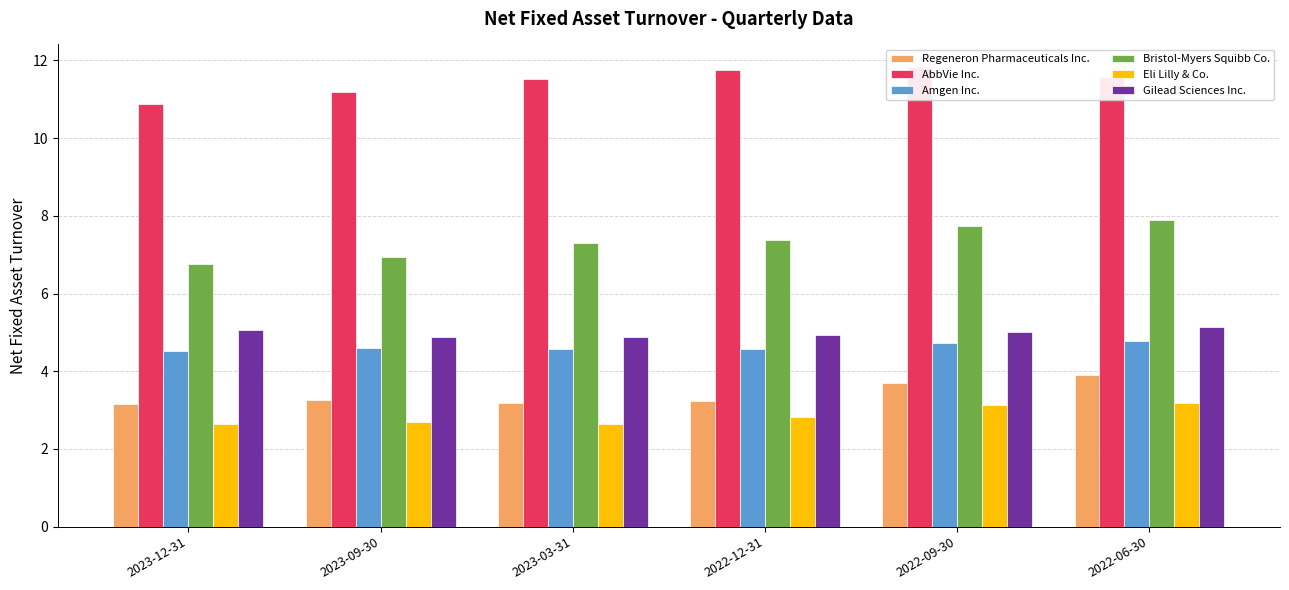

List the labels in order of AbbVie Inc. value, smallest first.

2023-12-31, 2023-09-30, 2023-03-31, 2022-06-30, 2022-12-31, 2022-09-30